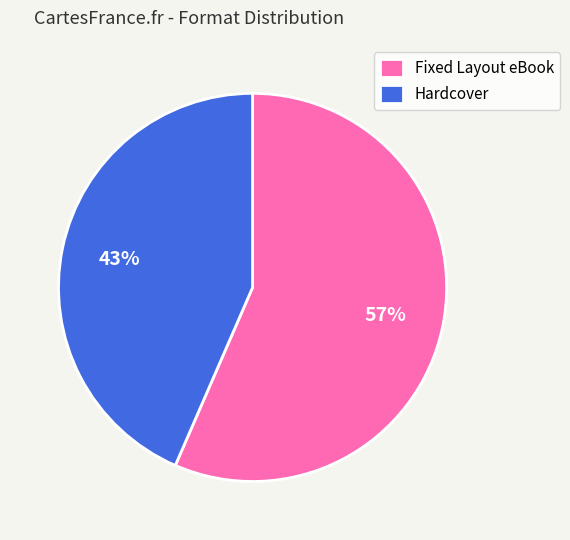

Does Fixed Layout eBook represent more than half of the total?

Yes